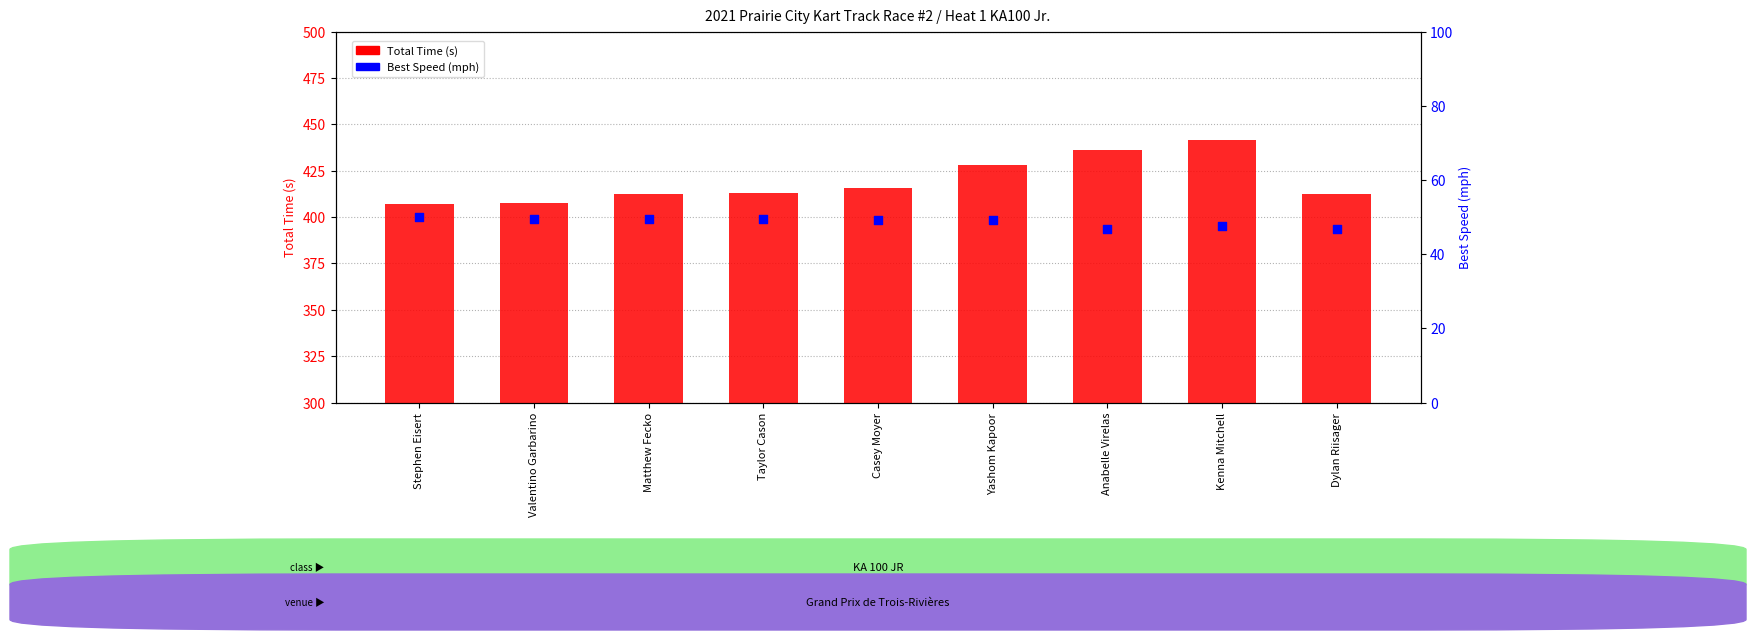

Which series has the widest spread of Y values?

Total Time (s)